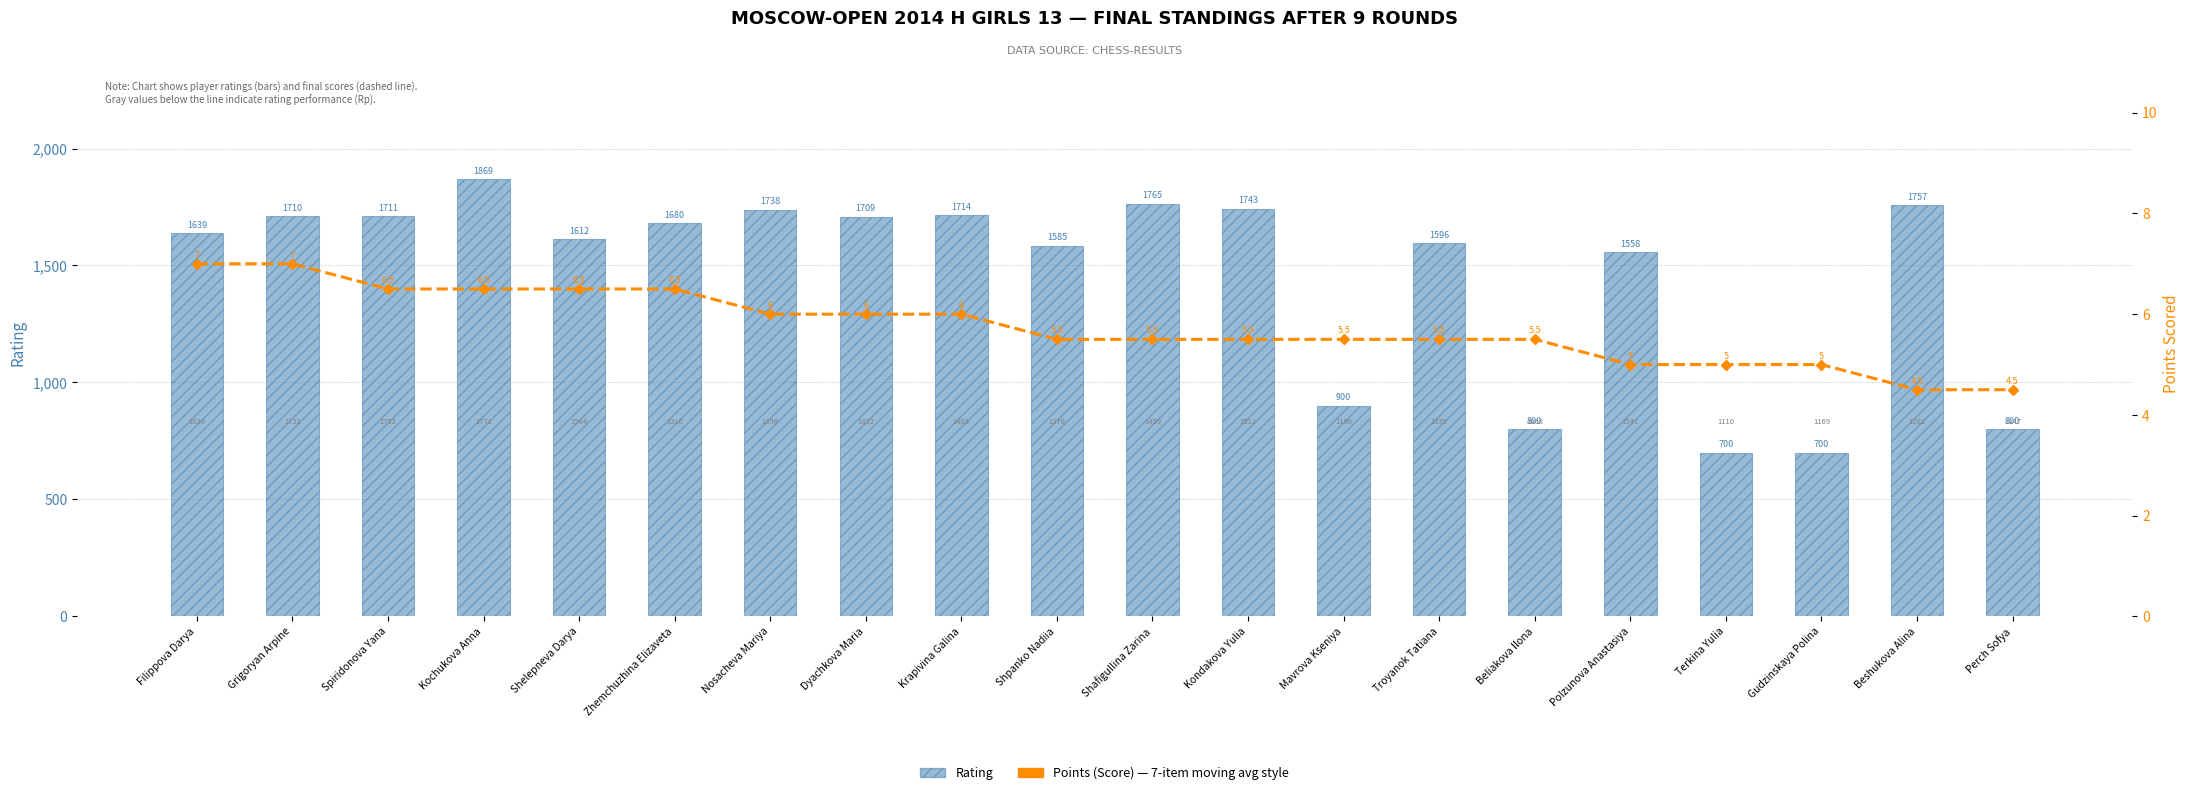

Count the number of categories in the chart.

20